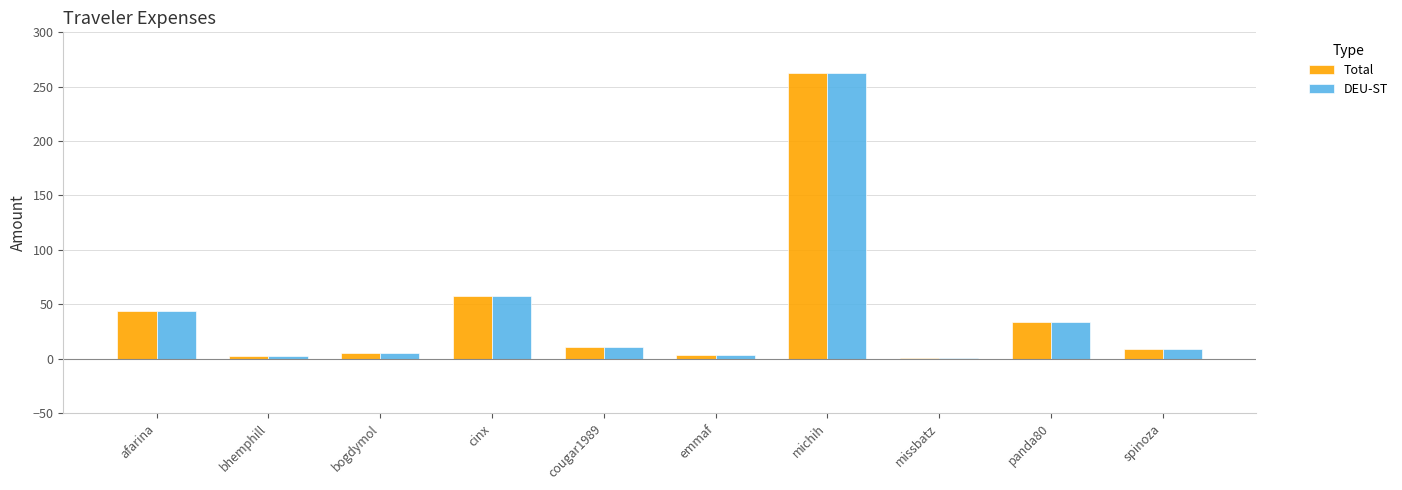

The value of DEU-ST at cinx is 19.6. True or false?

False